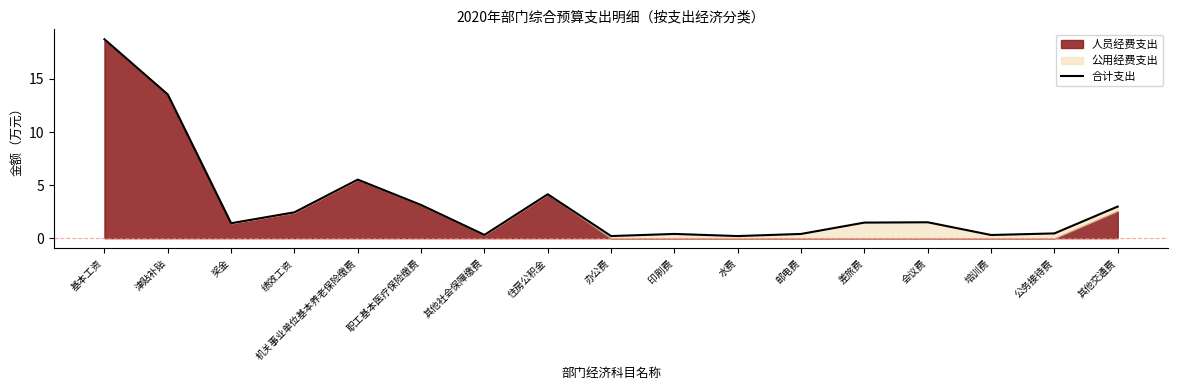

Reading left to right, extract all data points from this chart.

基本工资=18.7	津贴补贴=13.5	奖金=1.4	绩效工资=2.4	机关事业单位基本养老保险缴费=5.5	职工基本医疗保险缴费=3.1	其他社会保障缴费=0.3	住房公积金=4.1	办公费=0.2	印刷费=0.4	水费=0.2	邮电费=0.4	差旅费=1.5	会议费=1.5	培训费=0.3	公务接待费=0.5	其他交通费=3.0